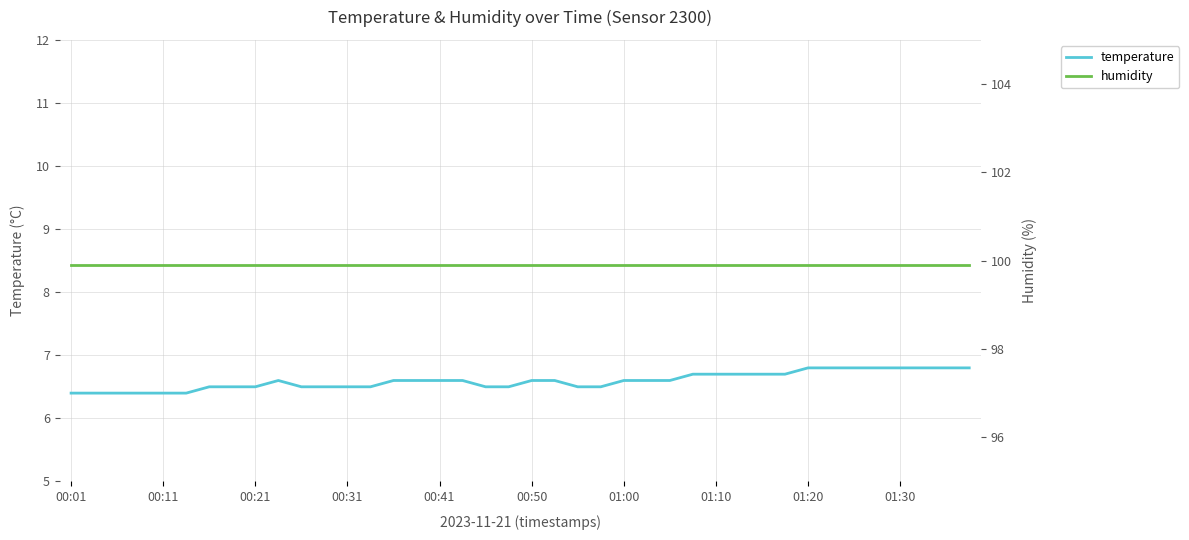

Where is temperature nearest to the value 6?

00:01